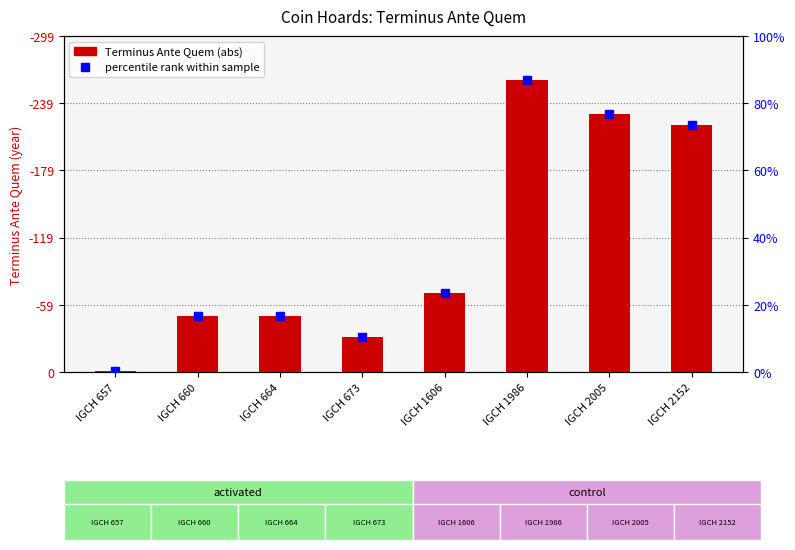

At which category does the chart reach its peak across all series?

IGCH 1986